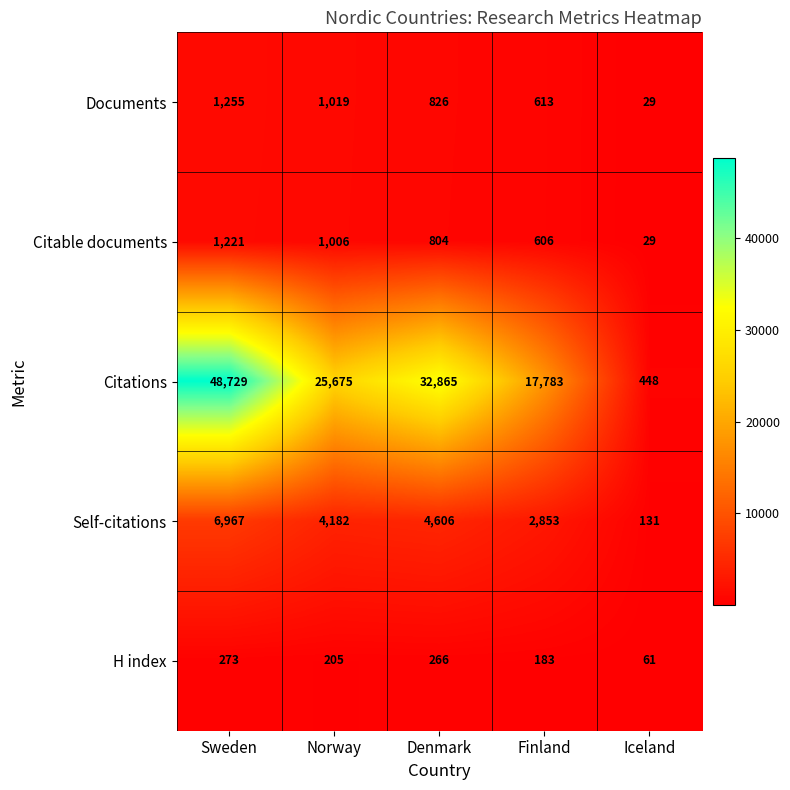

At which label does Documents first exceed 826?

Sweden